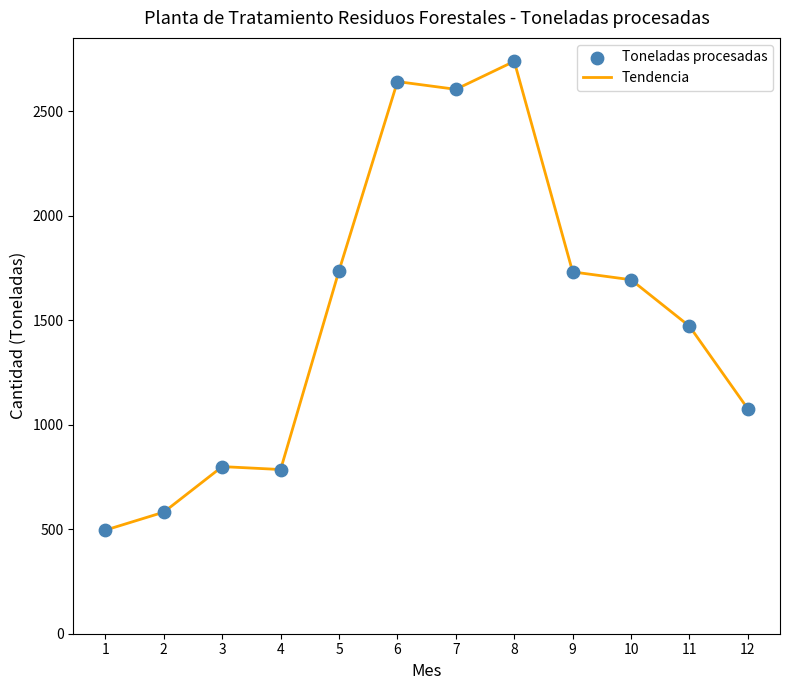

Between 3 and 9, which is larger?

9